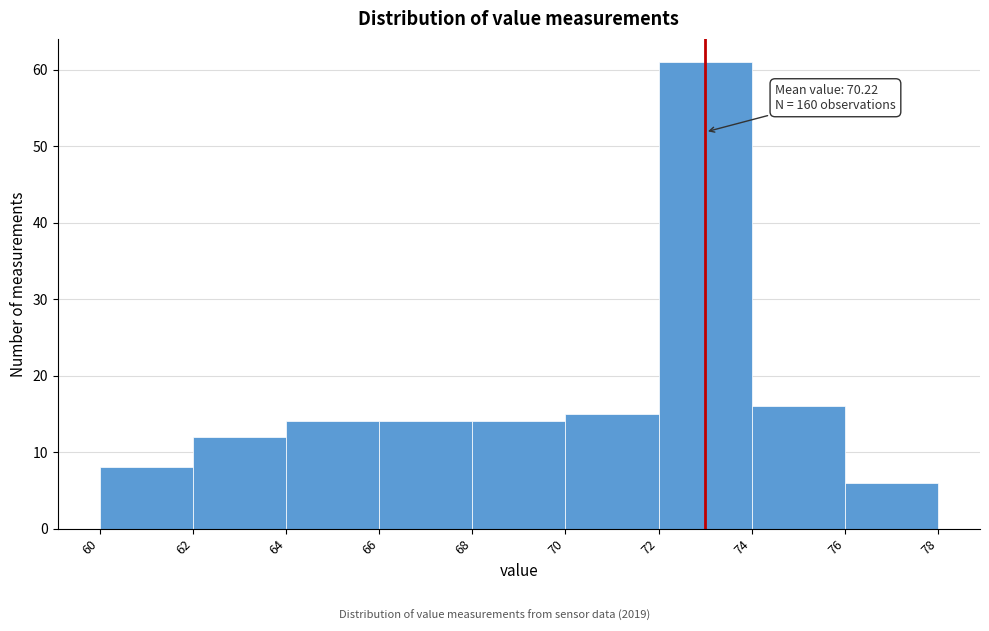

Over which range of the x-axis is the bar tallest?

72 to 74